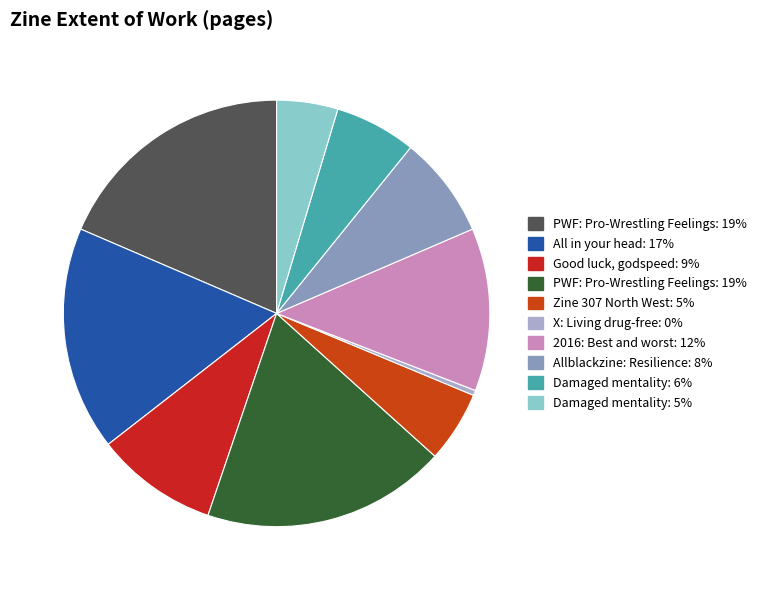

How many slices are in this pie chart?

10